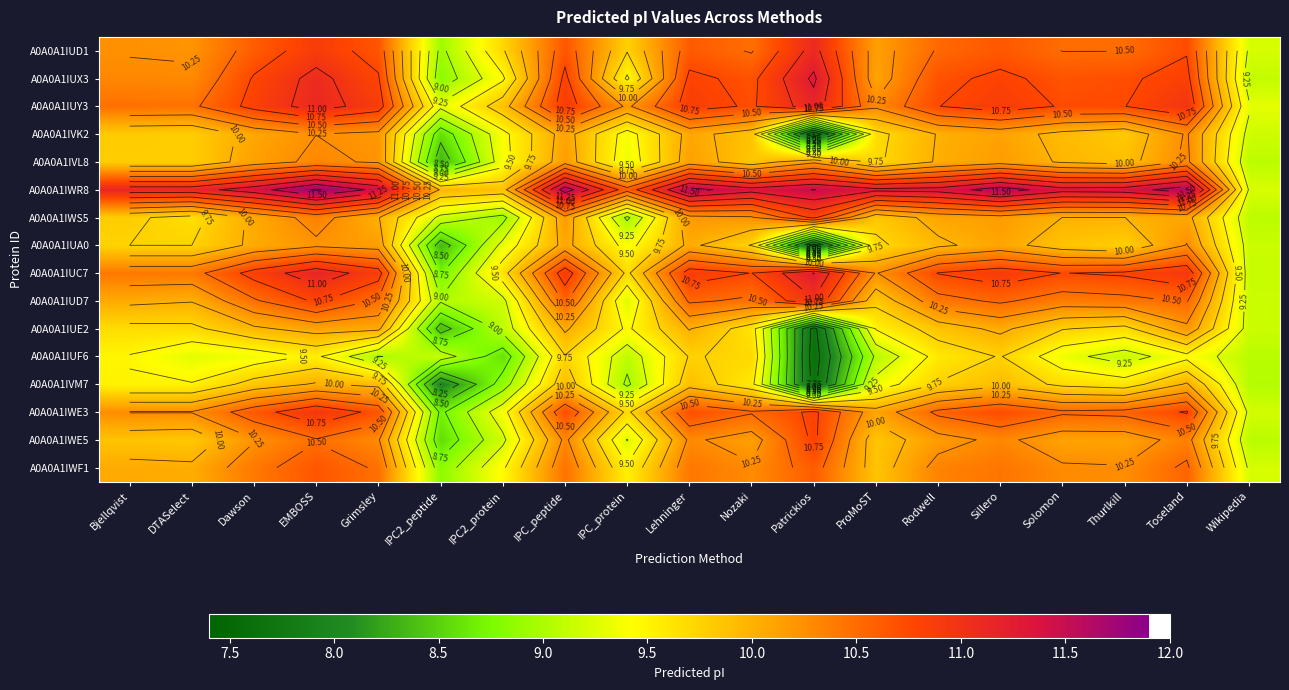

Which series has the largest total across all categories?

A0A0A1IWR8